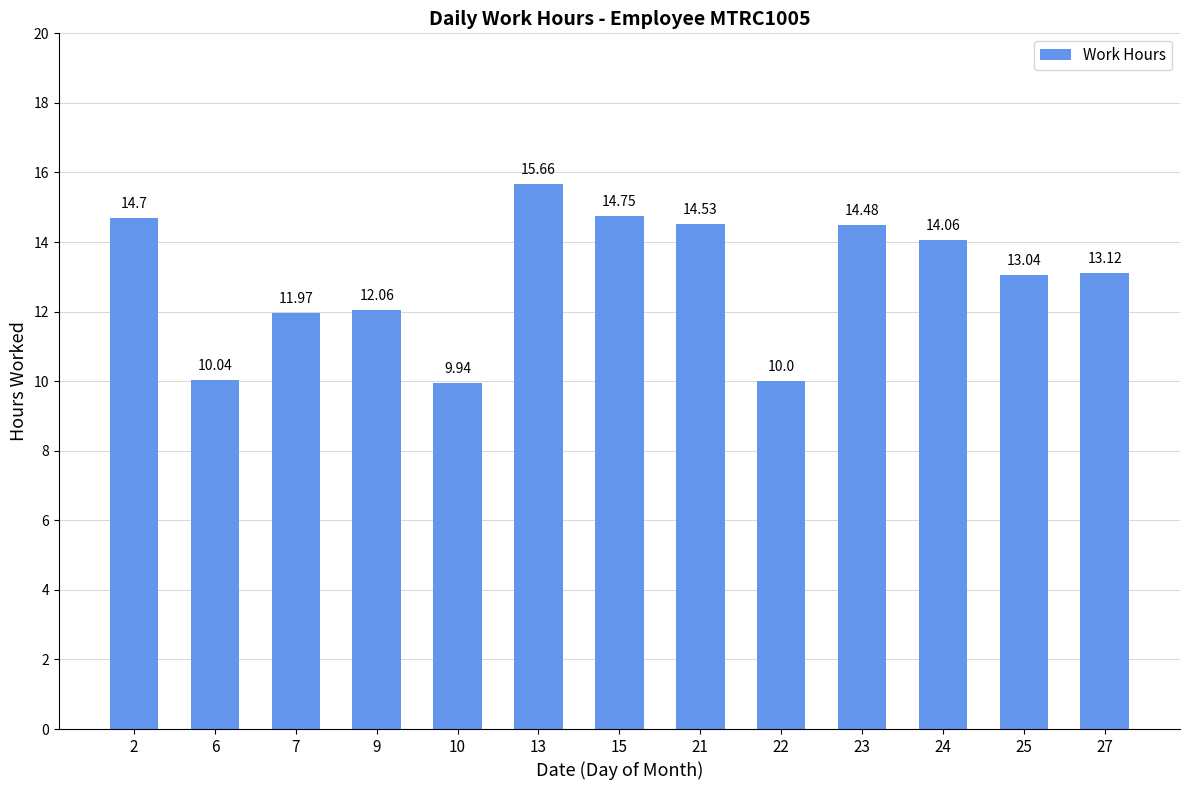

What is the sum of the values at 24 and 25?

27.1